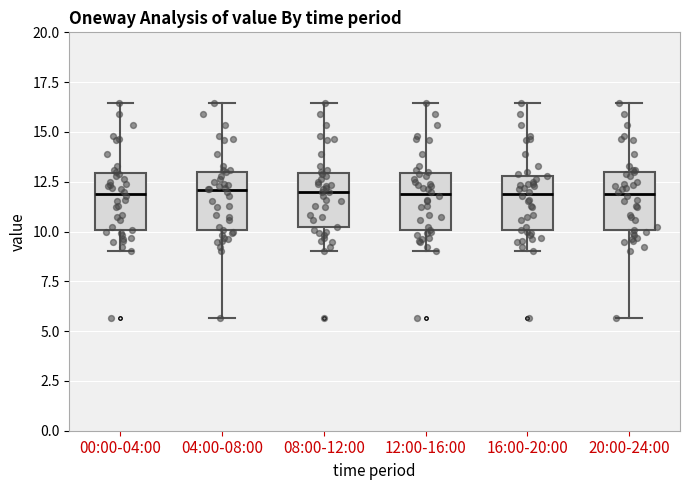

Reading left to right, transcribe this box plot: for each box, give where its median line is, the range the box spans, and where its two whiskers end, as read against the y-axis. The values are not printed on the chart, so give them approximately, as read against the axis.

00:00-04:00: median 12.0, box 10.0 to 13.0, whiskers 9.0 to 16.5
04:00-08:00: median 12.0, box 10.0 to 13.0, whiskers 5.5 to 16.5
08:00-12:00: median 12.0, box 10.0 to 13.0, whiskers 9.0 to 16.5
12:00-16:00: median 12.0, box 10.0 to 13.0, whiskers 9.0 to 16.5
16:00-20:00: median 12.0, box 10.0 to 13.0, whiskers 9.0 to 16.5
20:00-24:00: median 12.0, box 10.0 to 13.0, whiskers 5.5 to 16.5